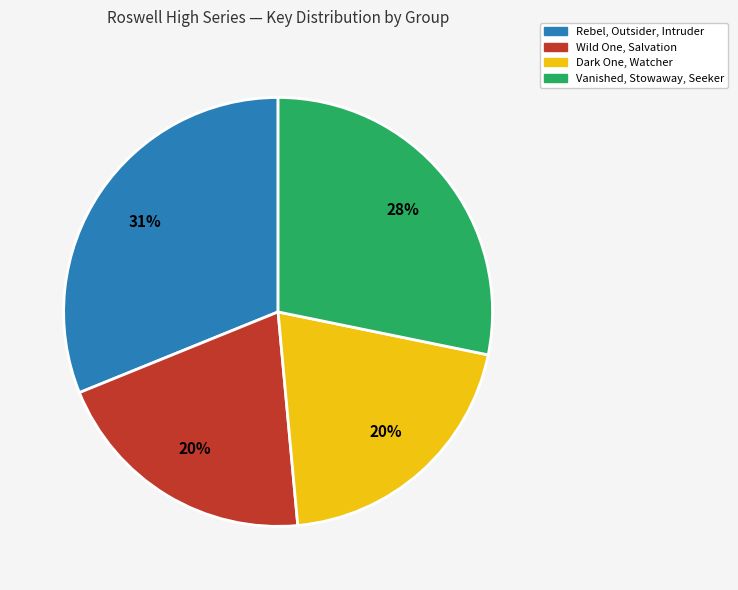

The Vanished, Stowaway, Seeker slice represents 43% of the pie. True or false?

False